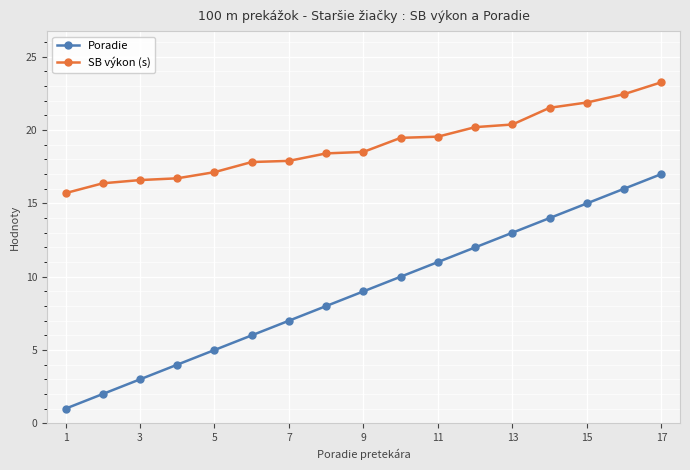

What are all the series names shown in the legend?

Poradie, SB výkon (s)